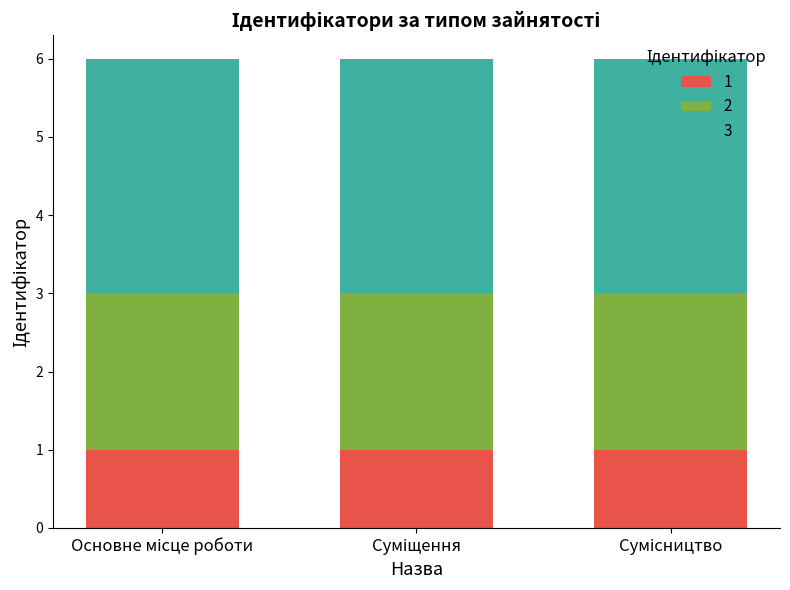

How many data points does each series have?

3